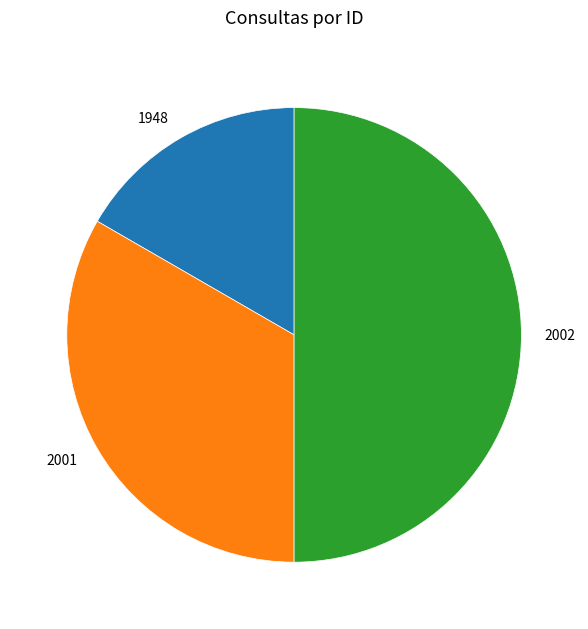

Rank the categories by value from highest to lowest.

2002, 2001, 1948